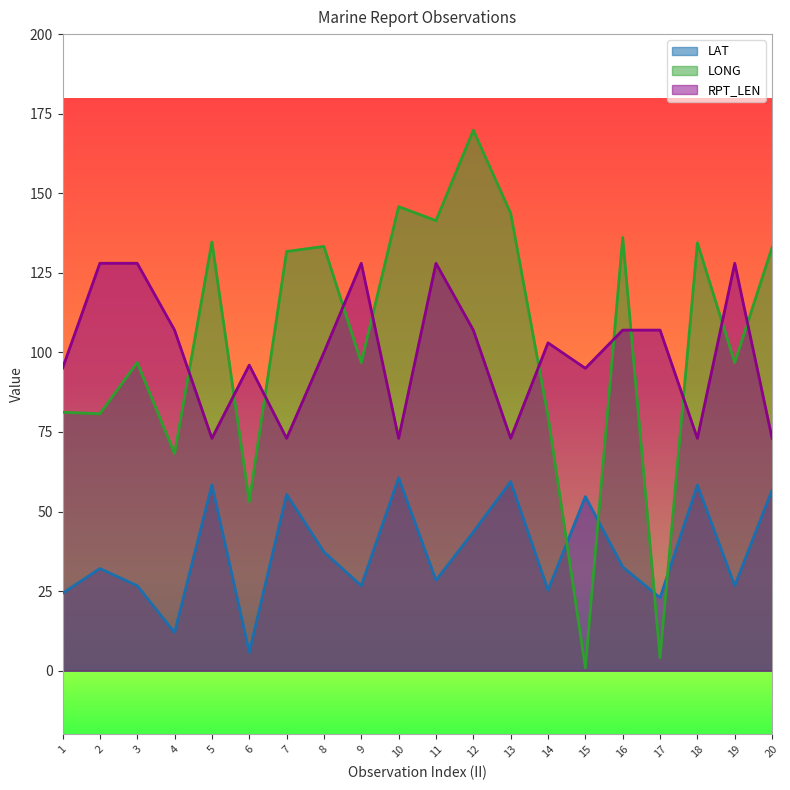

Is it true that LAT equals 38.9 at 1?

False